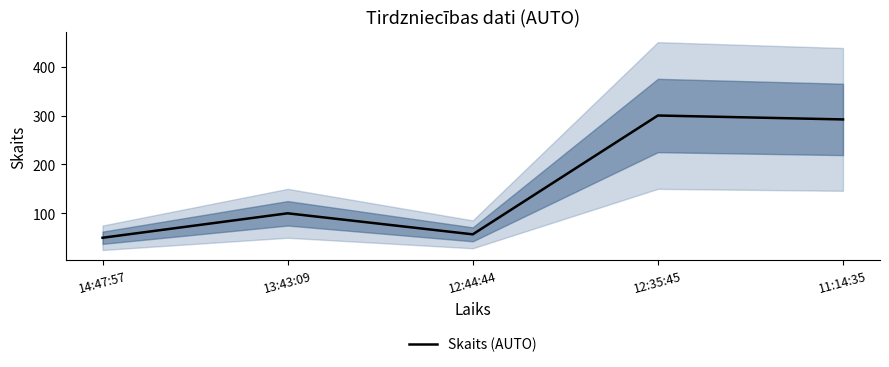

True or false: the data shows 300 at 12:35:45.

True